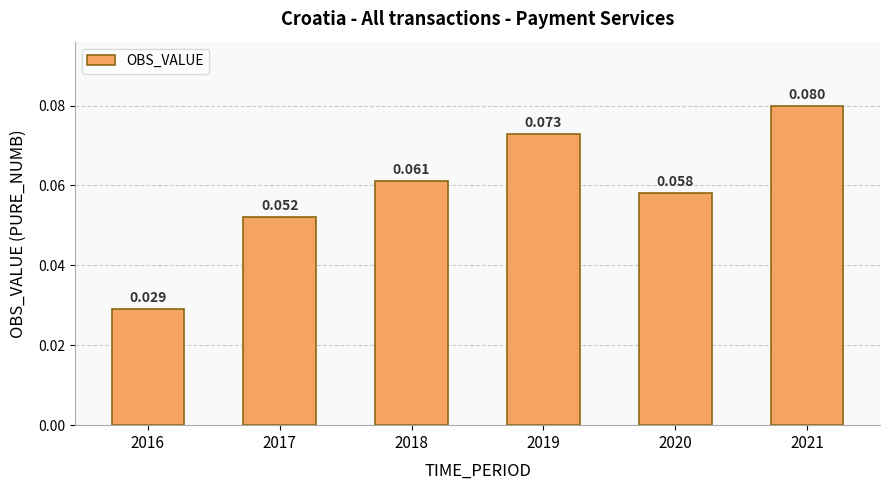

What is the sum of the values at 2016 and 2020?

0.1